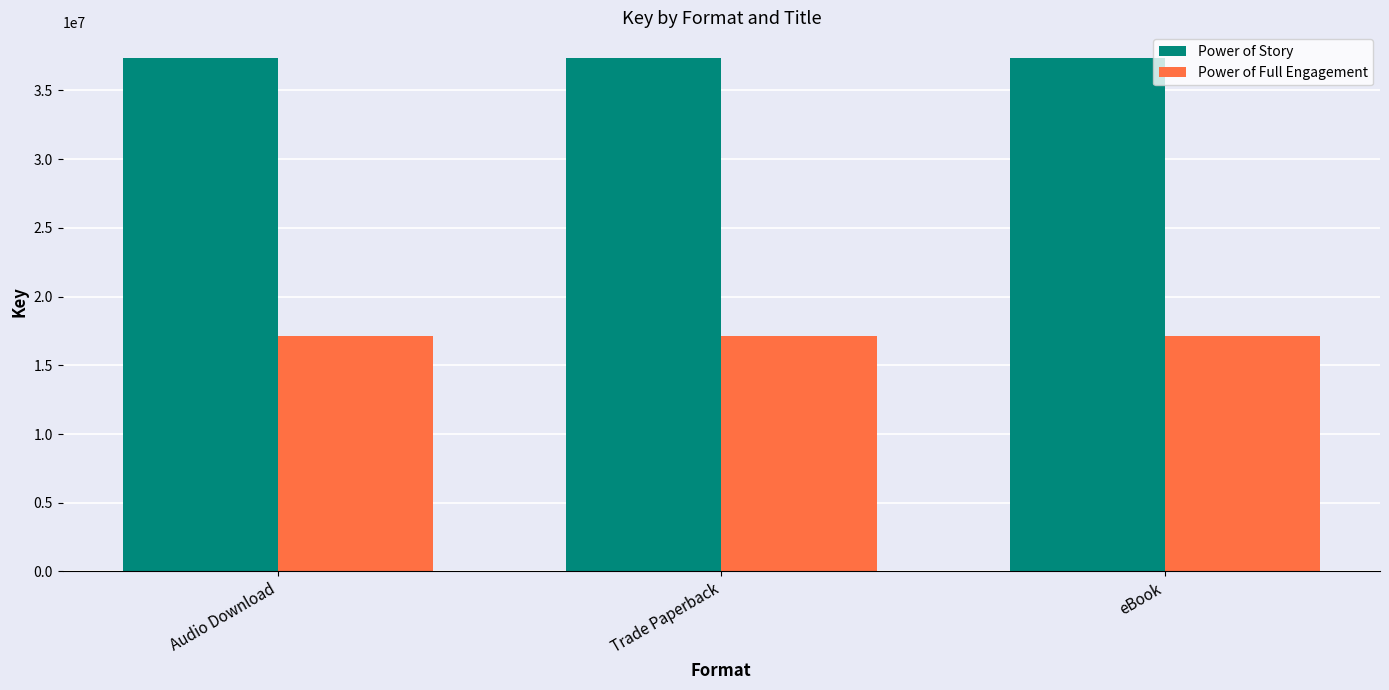

What is the spread (max minus min) of values at Trade Paperback?

20257818